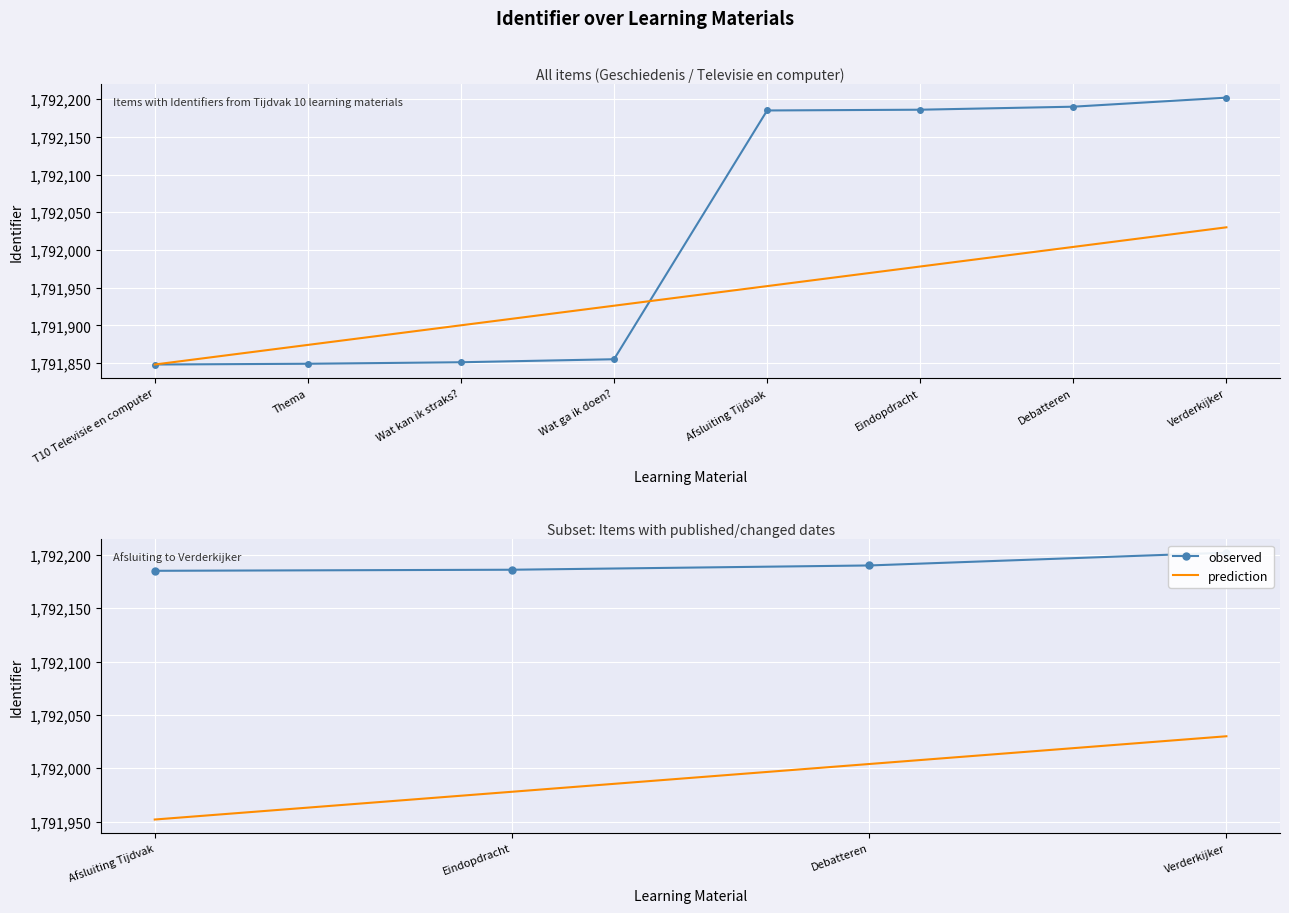

Which series has the largest total across all categories?

observed